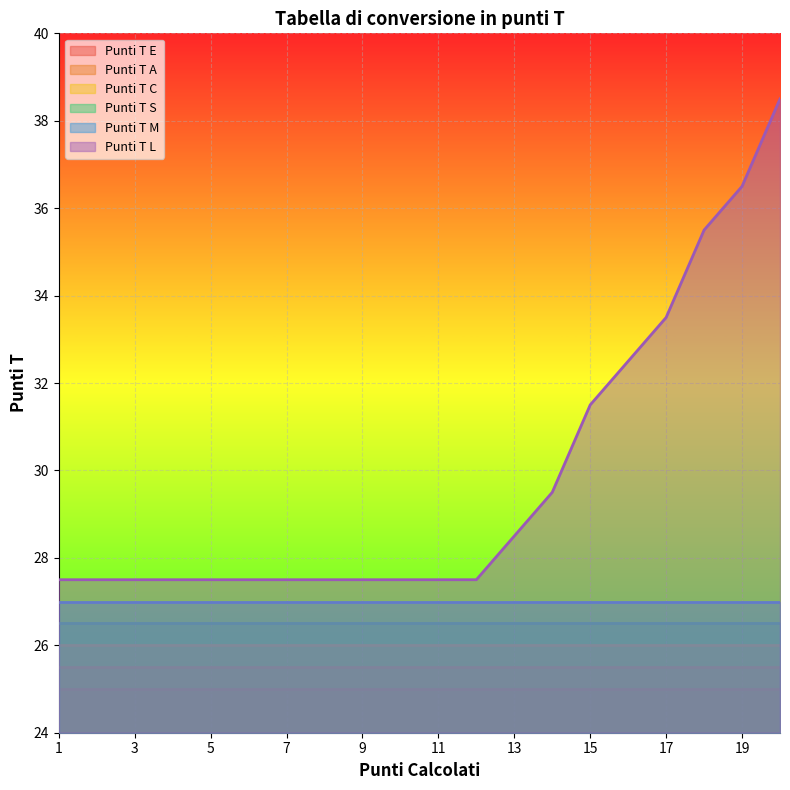

How many data points does each series have?

20